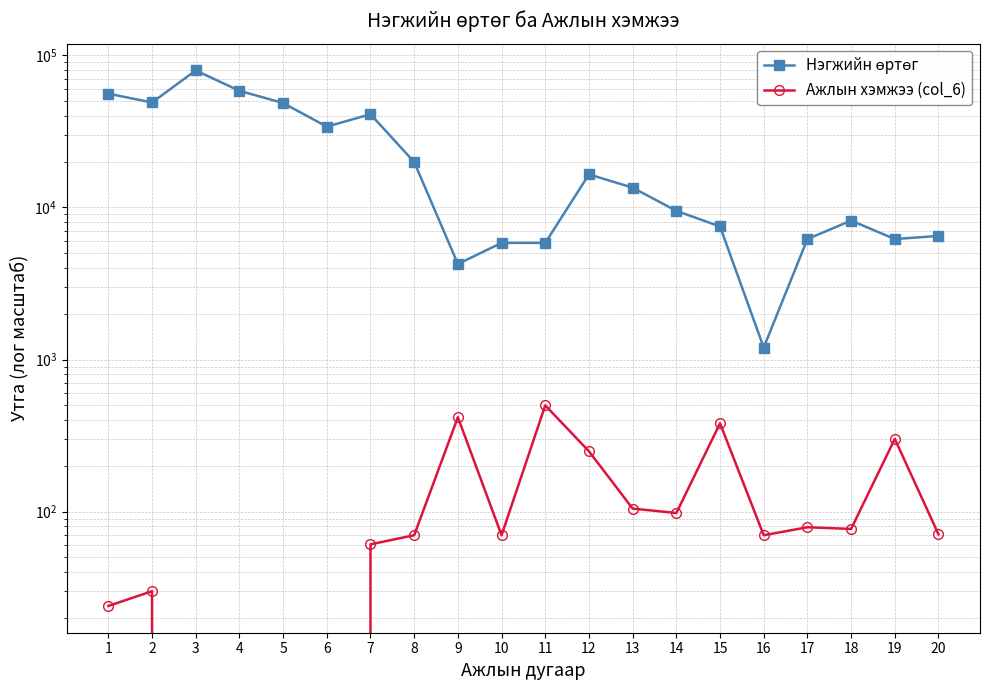

What is the difference between the maximum and minimum values in the Ажлын хэмжээ (col_6) series?

500.0